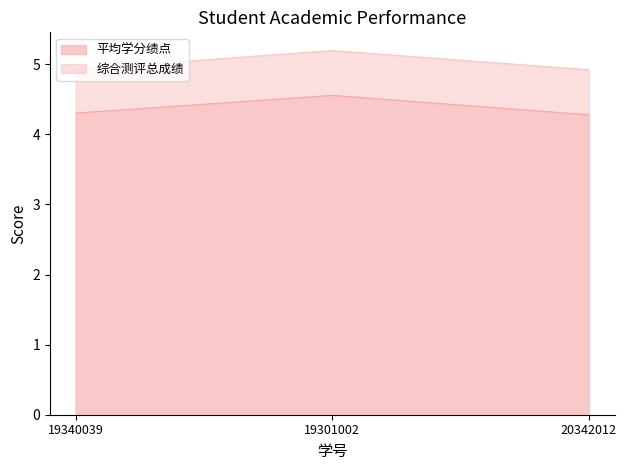

How many lines are shown in the chart?

2